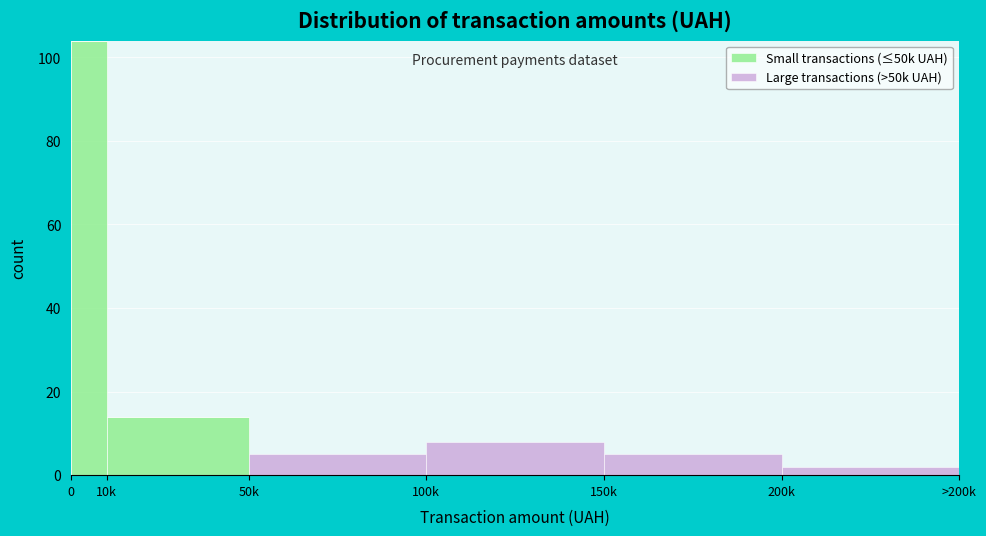

Reading left to right, what are the values for Small transactions (≤50k UAH)?

0=104	10k=14	50k=0	100k=0	150k=0	200k=0